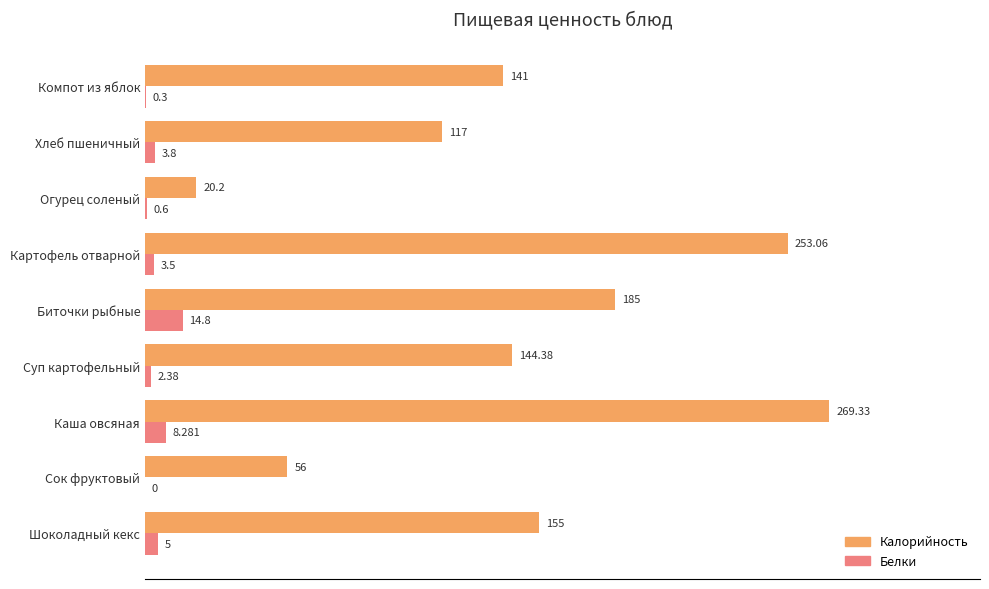

At which label is Белки closest to 7?

Каша овсяная